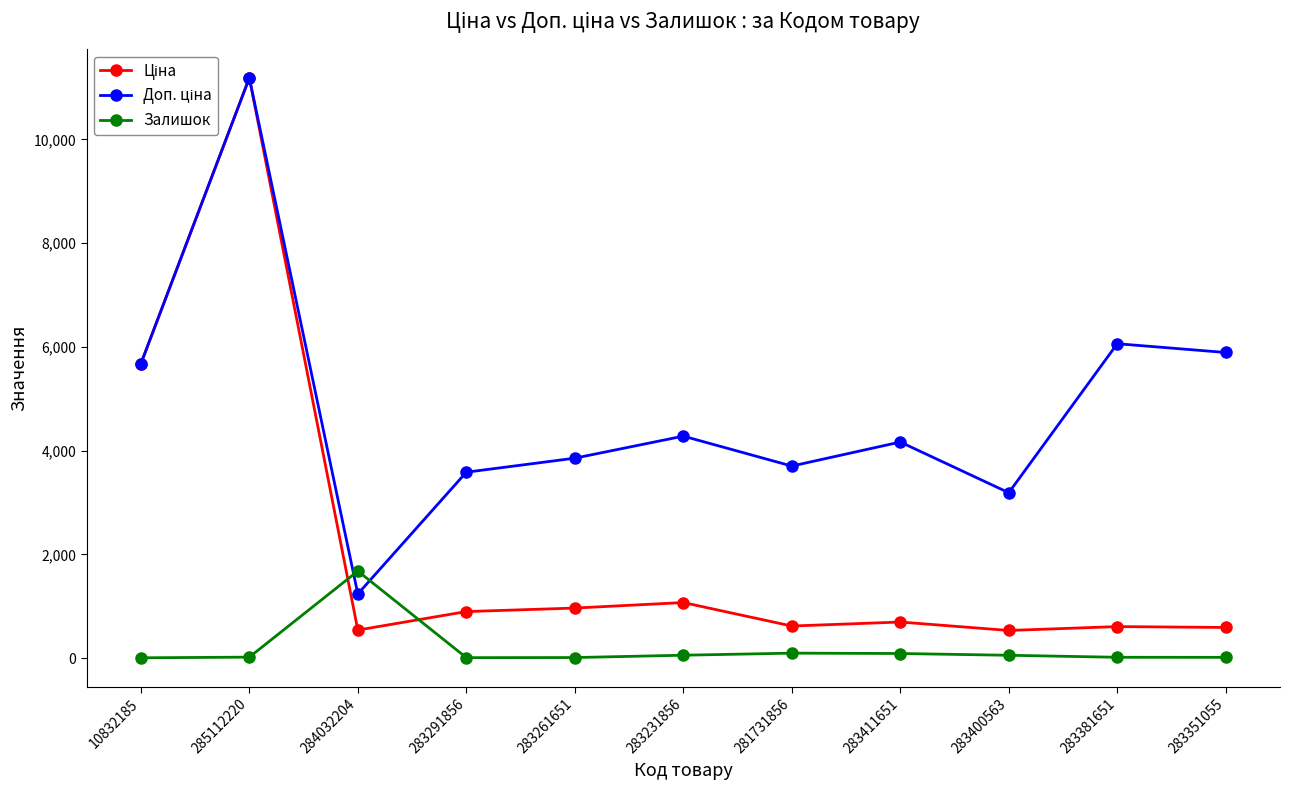

Where is Залишок nearest to the value 840?

281731856